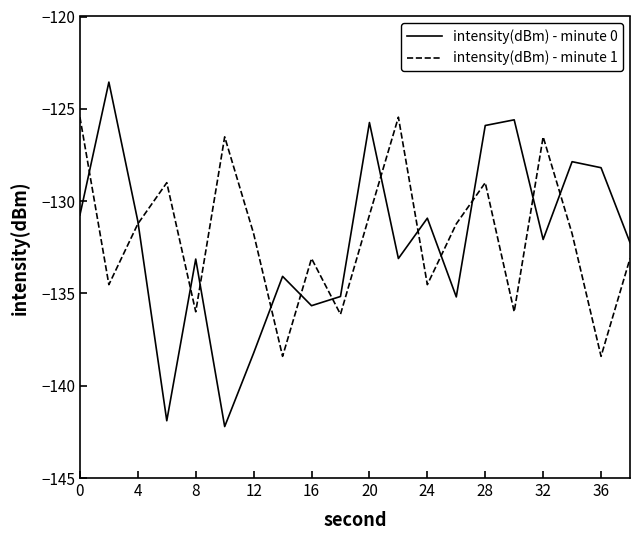

Does the chart display data point markers on the line(s)?

No